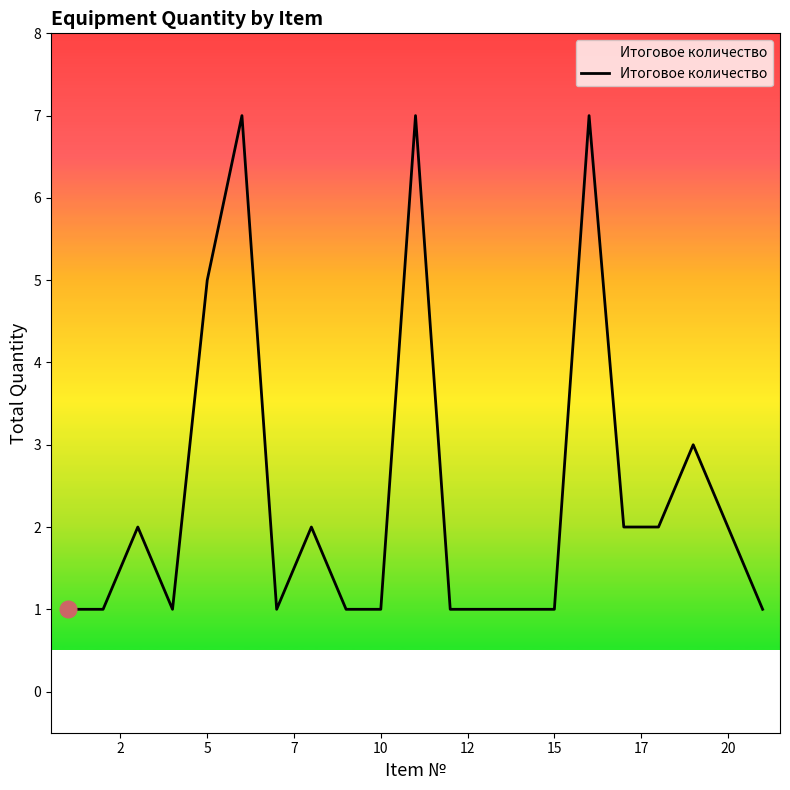

What is the difference between the maximum and minimum values?

6